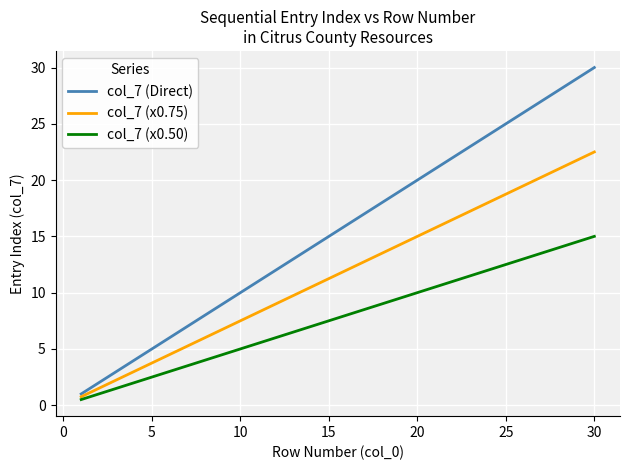

What is the greatest value displayed?

30.0